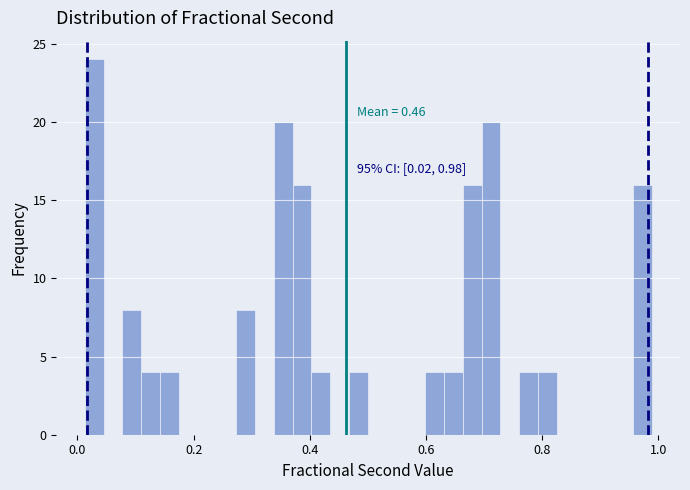

Read against the x-axis, roughly where is the centre of the tallest bar?

0.02